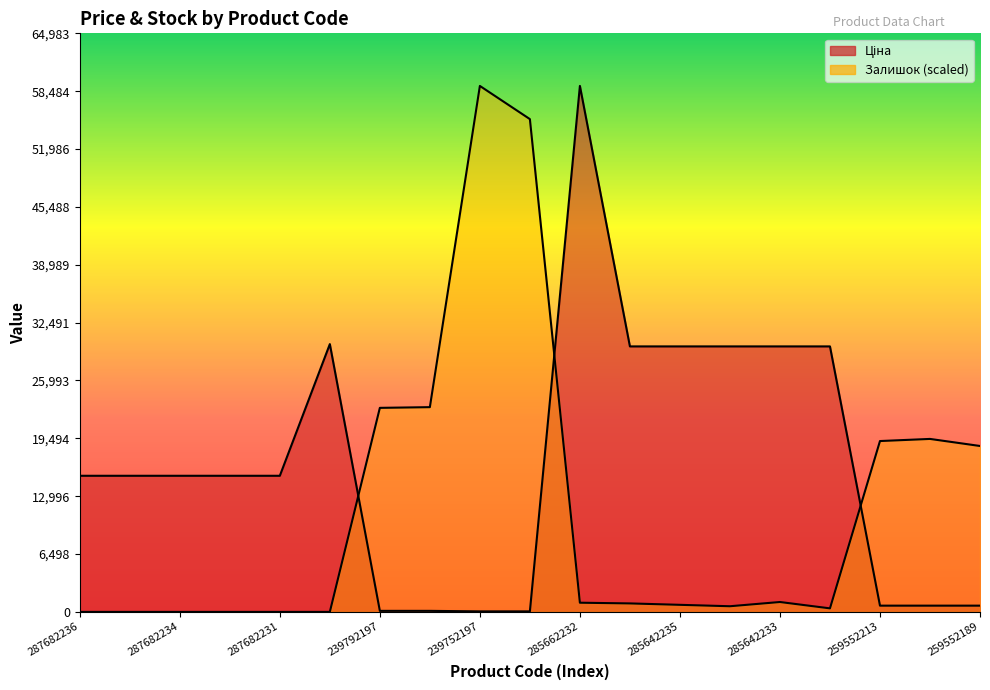

Reading left to right, transcribe all the data shown in this chart.

Ціна: 287682236=15288.0	287682235=15288.0	287682234=15288.0	287682233=15288.0	287682231=15288.0	287702232=30077.8	239792197=115.4	239792196=115.4	239752197=57.7	239752196=57.7	285662232=59075.7	285642236=29819.2	285642235=29819.2	285642234=29819.2	285642233=29819.2	285642231=29819.2	259552213=701.4	259552212=701.4	259552189=701.4
Залишок: 287682236=0.0	287682235=0.0	287682234=0.0	287682233=0.0	287682231=0.0	287702232=0.0	239792197=22916.6	239792196=22995.9	239752197=59075.7	239752196=55348.8	285662232=1030.9	285642236=951.6	285642235=793.0	285642234=634.4	285642233=1110.1	285642231=396.5	259552213=19189.7	259552212=19427.6	259552189=18634.6